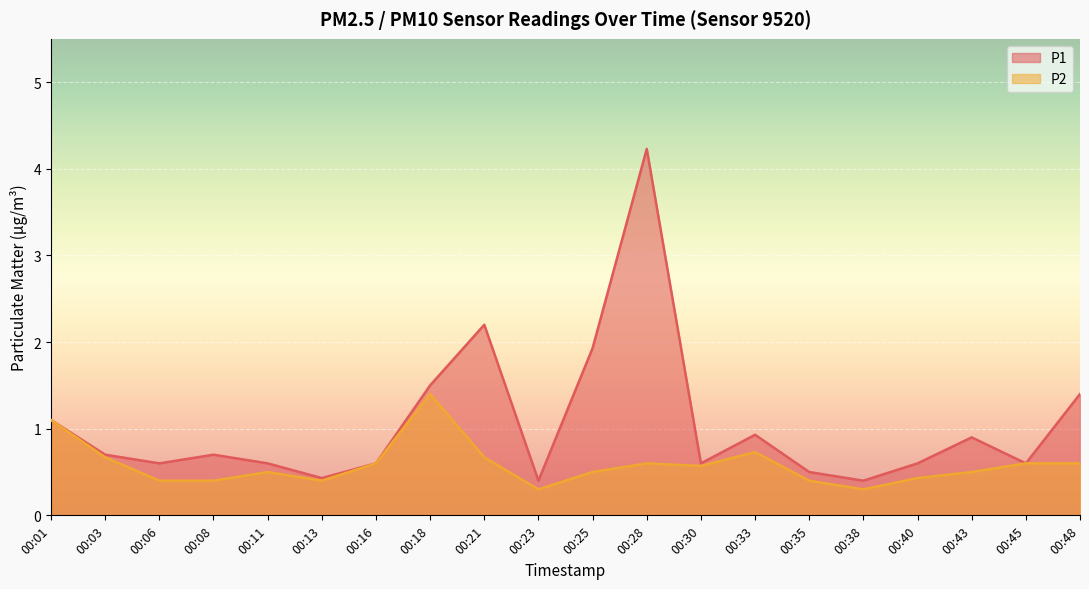

Between 00:13 and 00:38, which is larger?

00:13